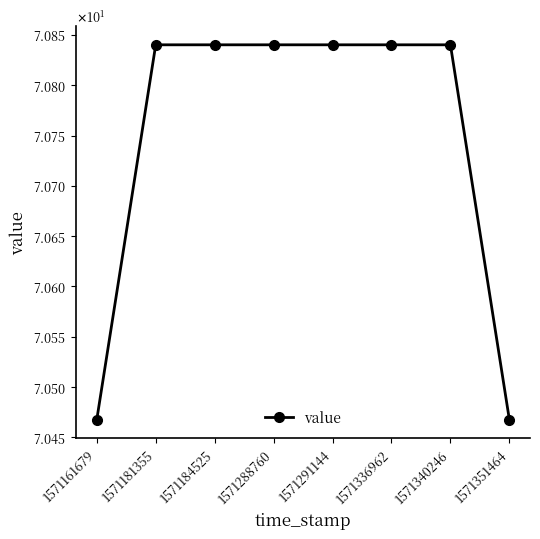

Is it true that the value at 1571161679 is 31.6?

False